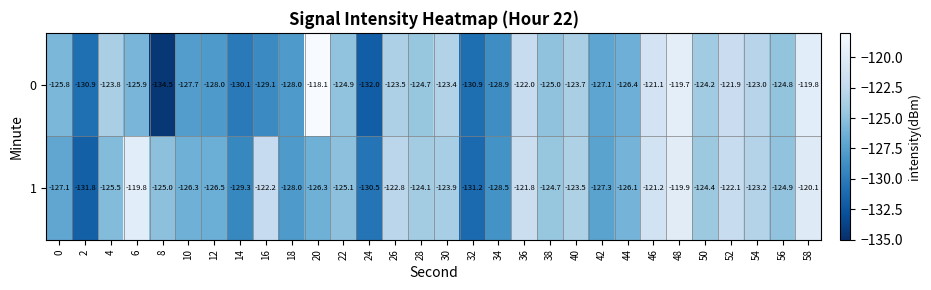

Rank the series by their maximum value, from highest to lowest.

0, 1